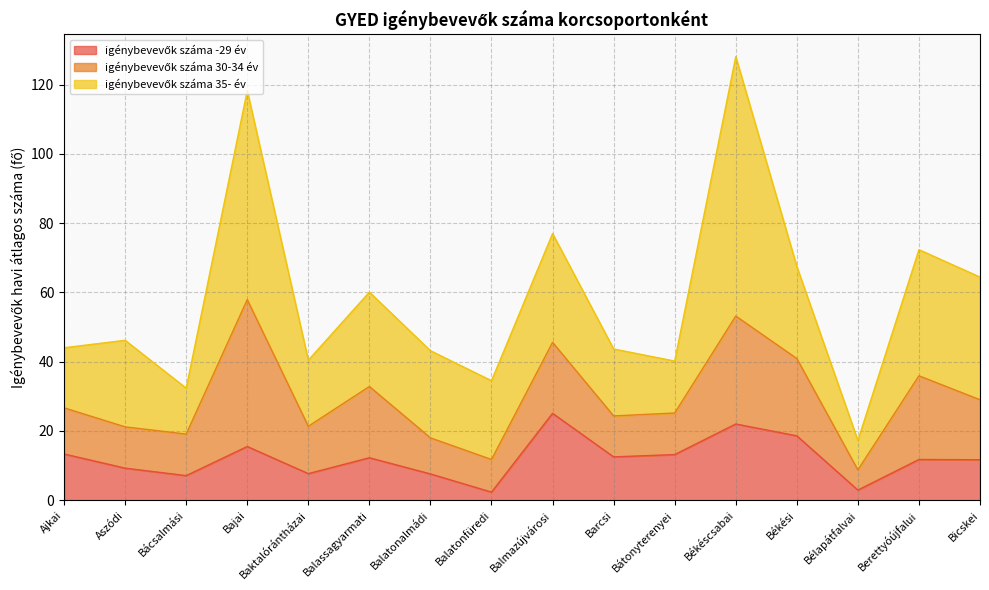

List the labels in order of igénybevevők száma 30-34 év value, smallest first.

Bélapátfalvai, Balatonfüredi, Balatonalmádi, Barcsi, Aszódi, Bácsalmási, Bátonyterenyei, Ajkai, Baktalórántházai, Bicskei, Balmazújvárosi, Balassagyarmati, Békési, Berettyóújfalui, Békéscsabai, Bajai